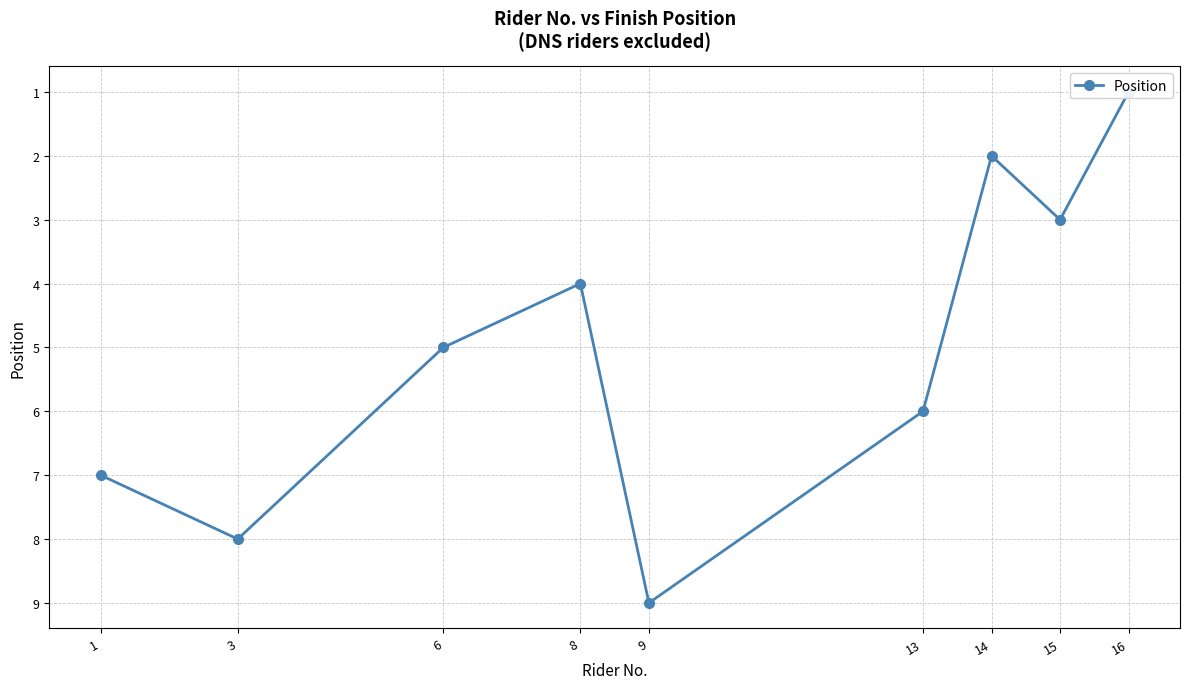

The value at 16 is 2. True or false?

False